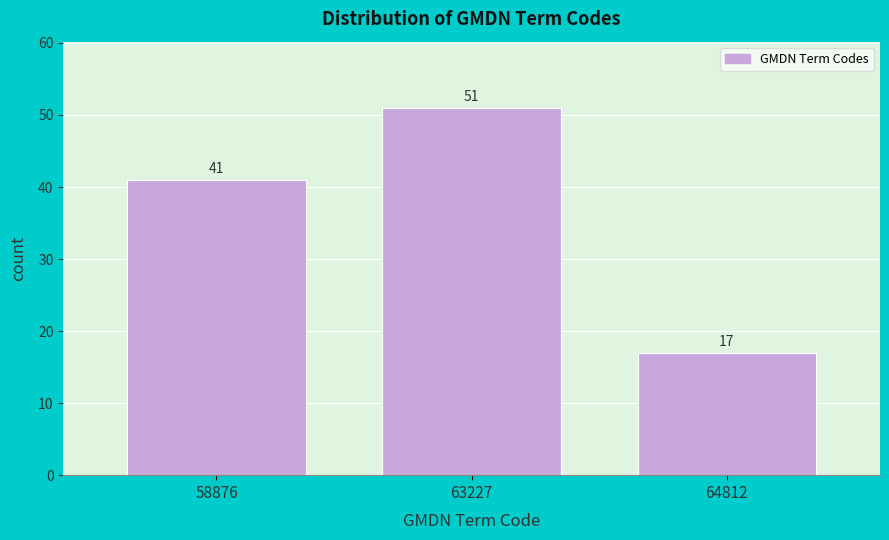

Reading right to left, what are all the values shown in this chart?

64812=17	63227=51	58876=41